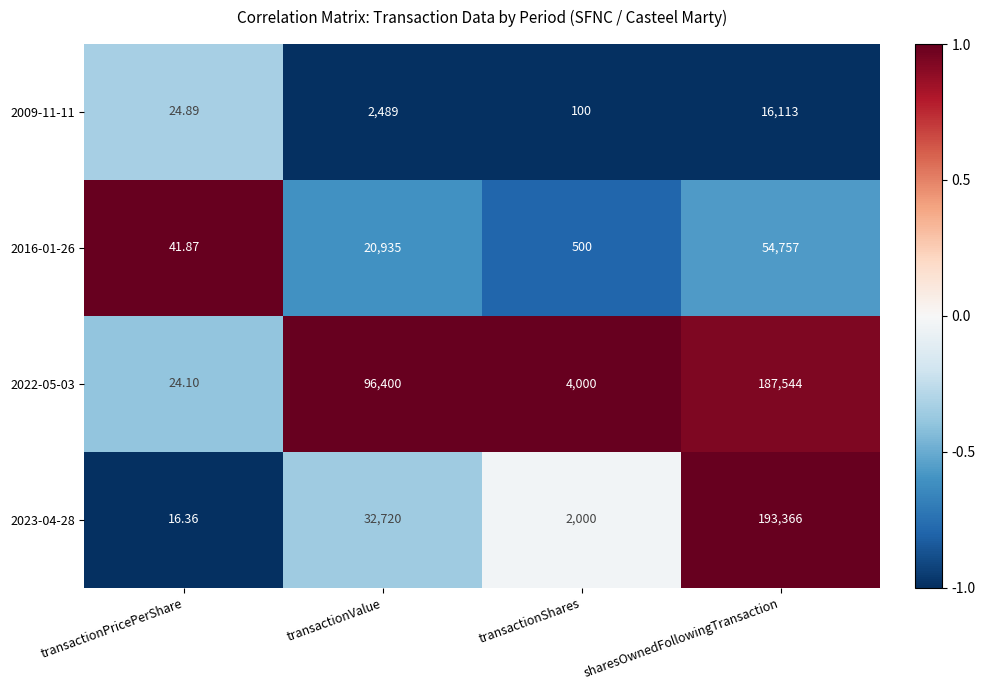

Where is 2016-01-26 nearest to the value 27399?

transactionValue